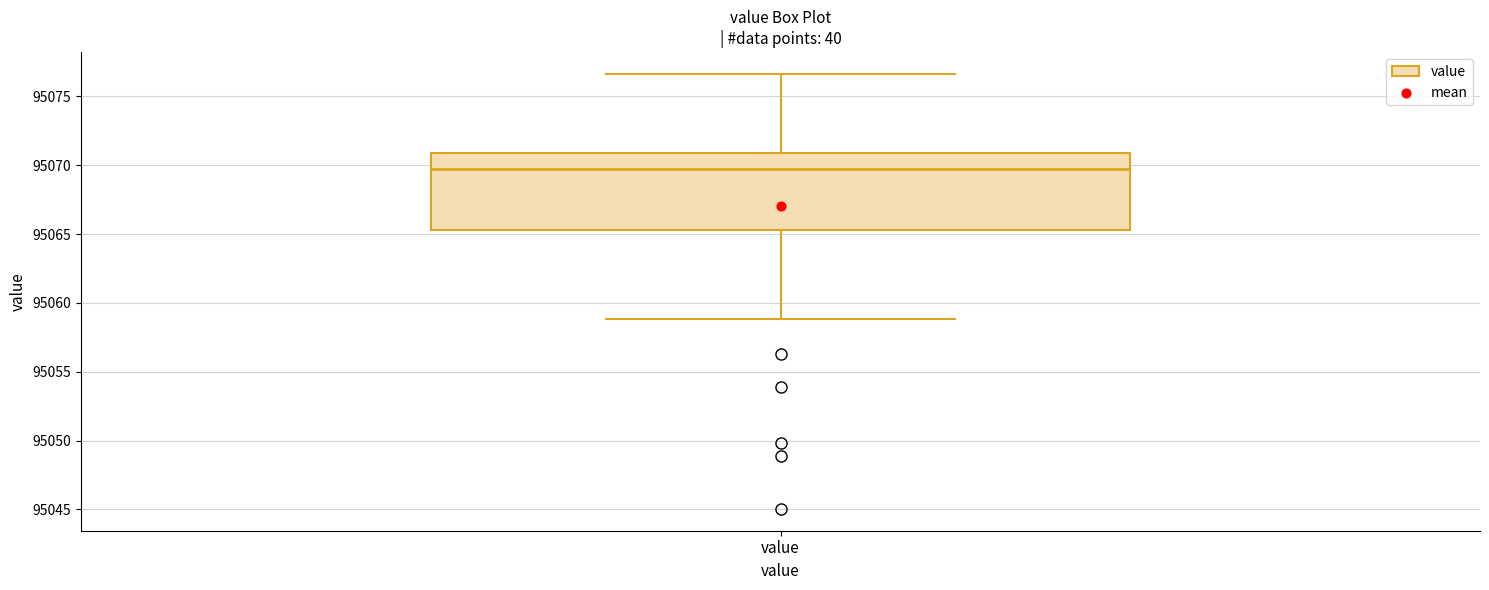

Transcribe this box plot: give where the median line is, the range the box spans, and where the two whiskers end, as read against the y-axis. The values are not printed on the chart, so give them approximately, as read against the axis.

median 95069.5, box 95065.5 to 95071.0, whiskers 95059.0 to 95076.5